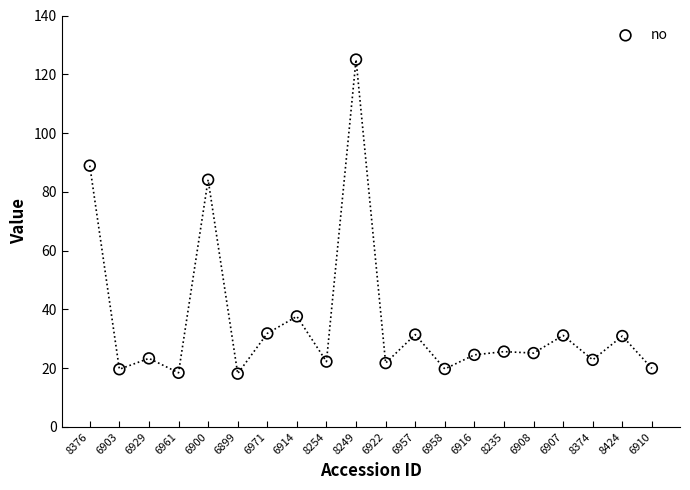

What is the range of Y values (max minus min)?

106.9